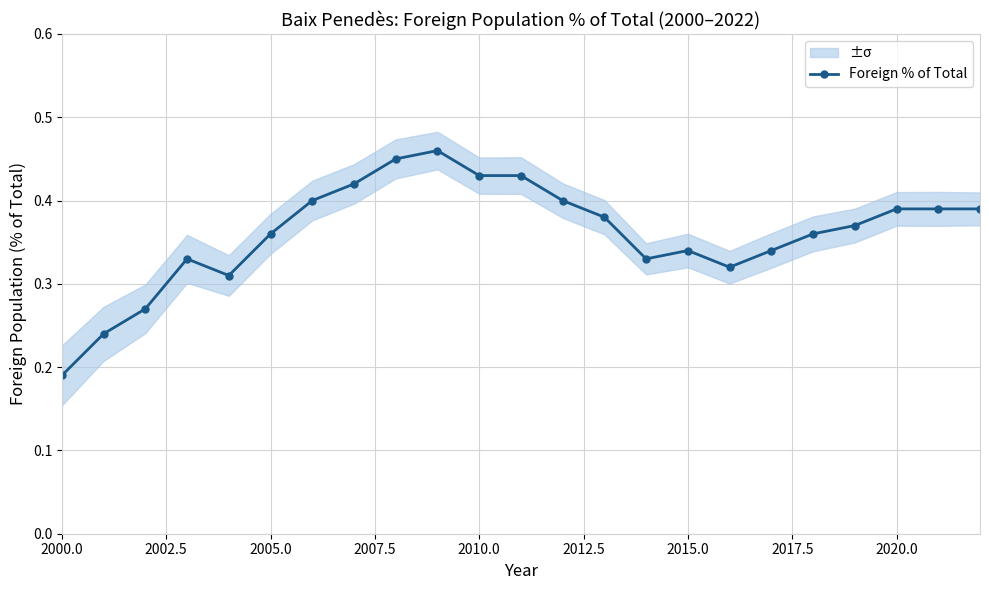

Where is Foreign % of Total nearest to the value 0?

2000.0